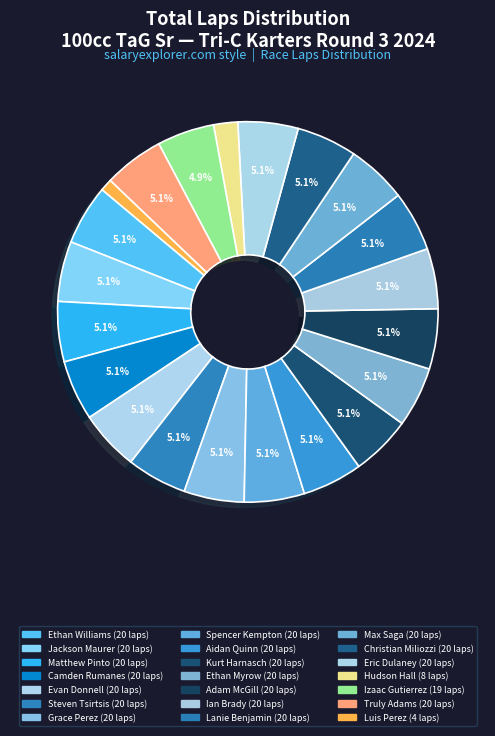

Which slice is the largest?

Ethan Williams